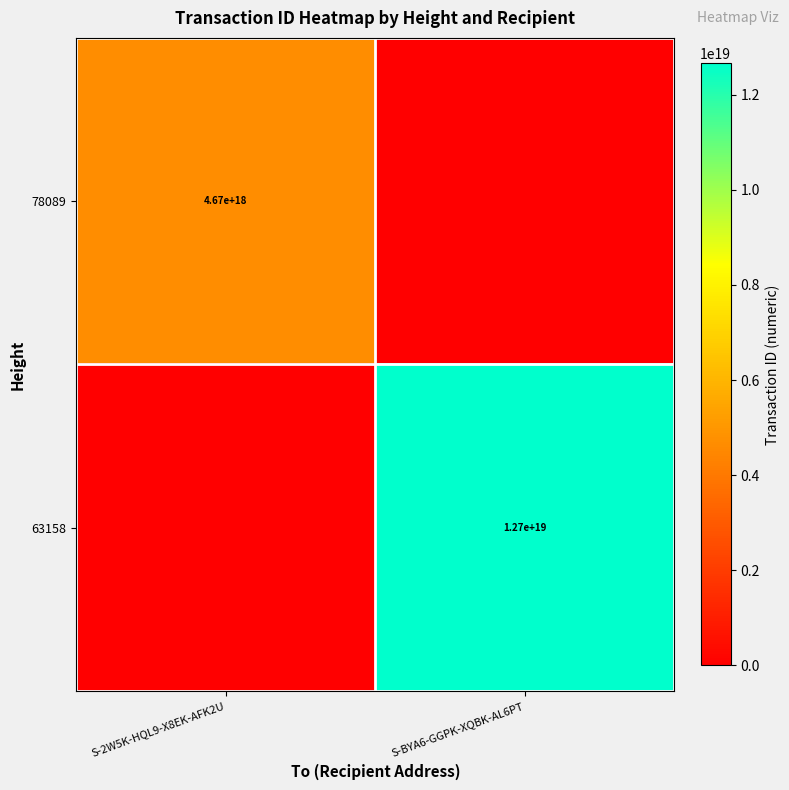

What is the greatest value displayed?

12658349508570230784